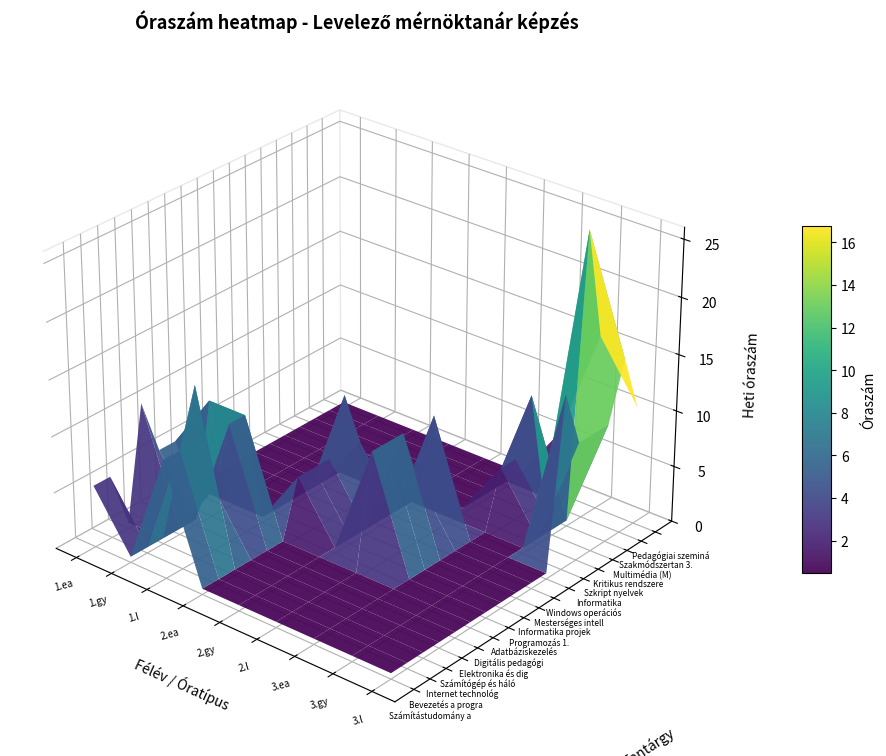

Count the number of data series in this chart.

17